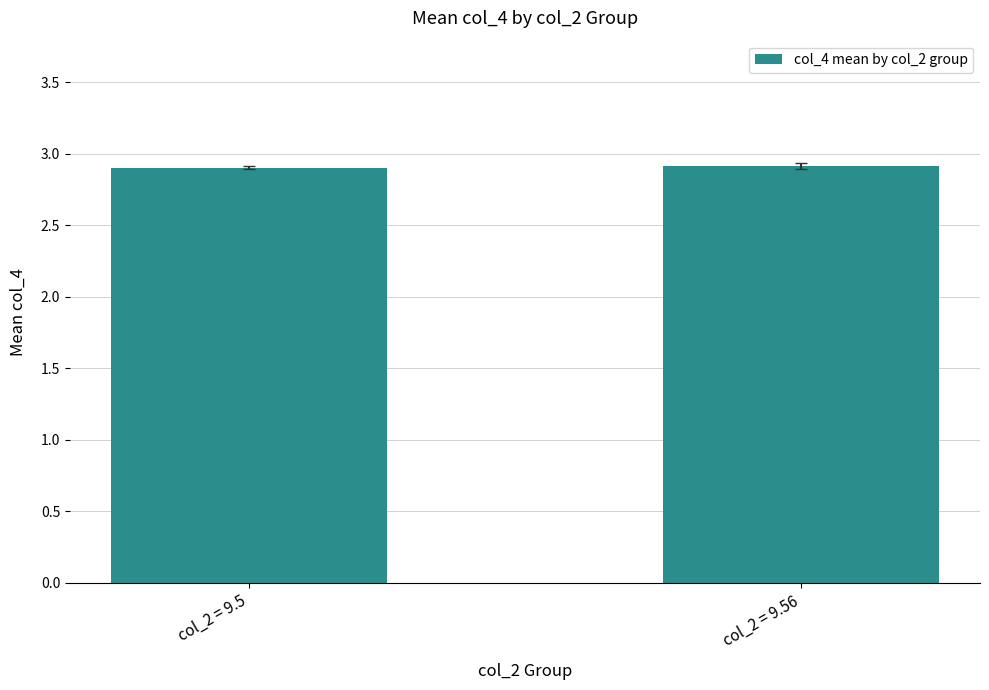

What is the ratio of the value at col_2 = 9.5 to the value at col_2 = 9.56?

1.0